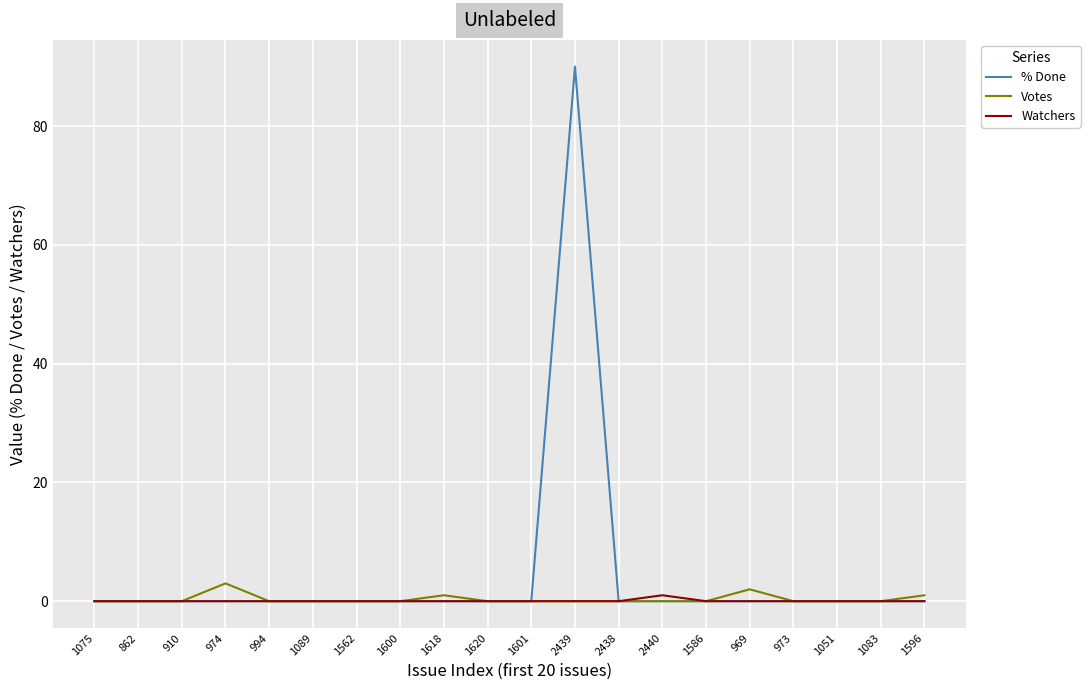

True or false: Watchers has a value of 0 at 994.

True